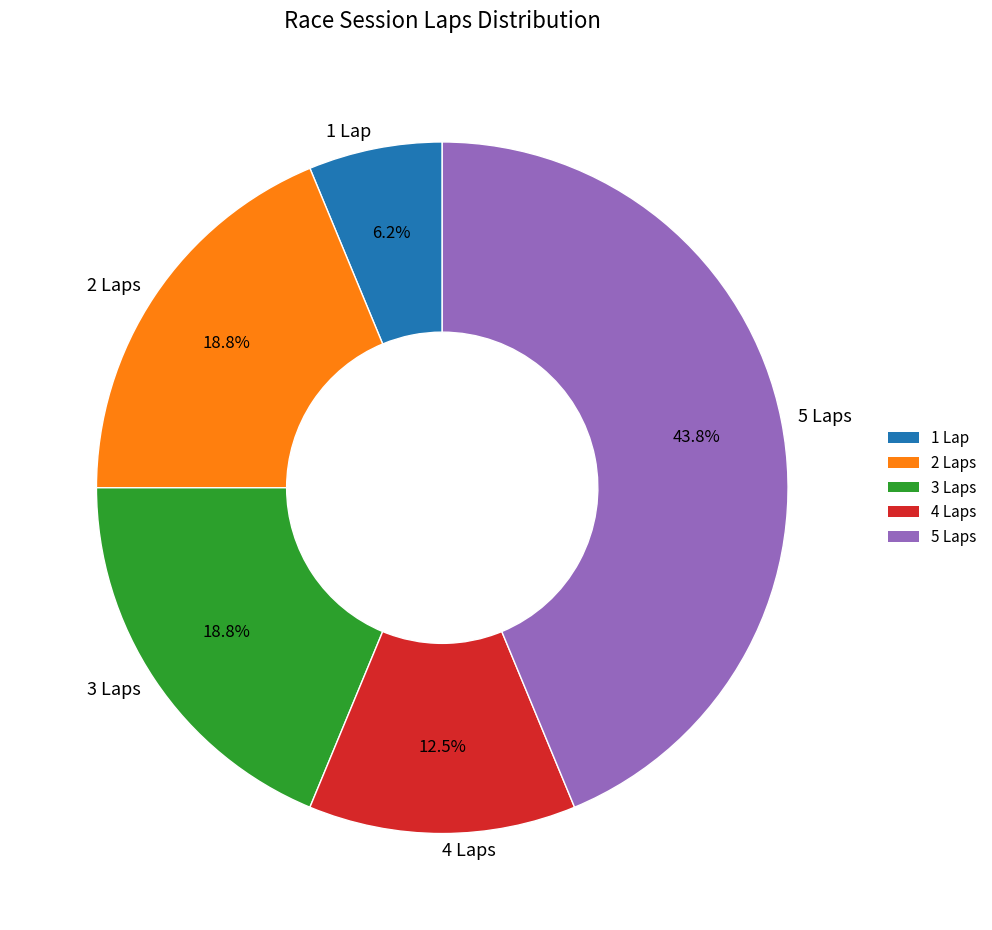

Which category has the smallest portion of the pie?

1 Lap